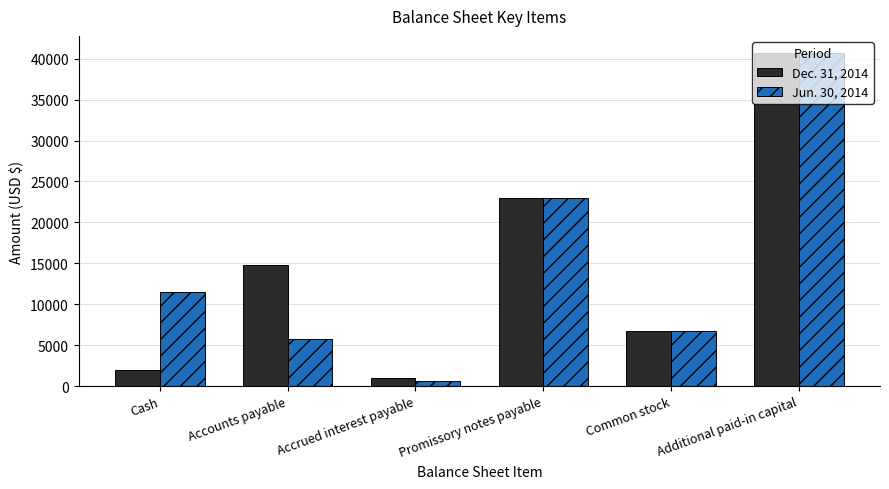

The Jun. 30, 2014 series shows 3678 at Accounts payable. True or false?

False